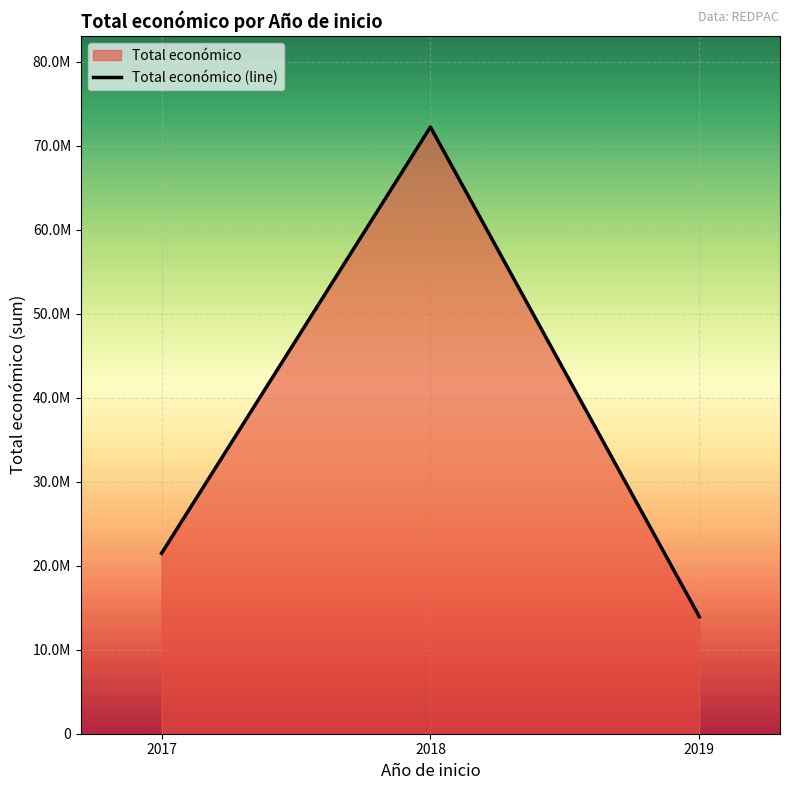

How many data points does each series have?

3